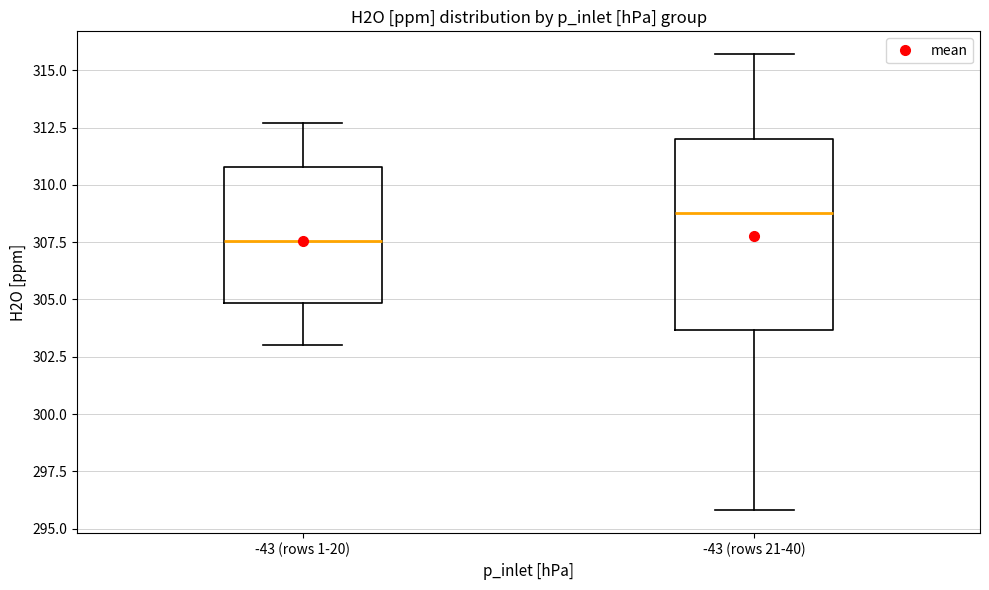

Reading left to right, transcribe this box plot: for each box, give where its median line is, the range the box spans, and where its two whiskers end, as read against the y-axis. The values are not printed on the chart, so give them approximately, as read against the axis.

-43 (rows 1-20): median 307.5, box 305.0 to 311.0, whiskers 303.0 to 312.5
-43 (rows 21-40): median 309.0, box 303.5 to 312.0, whiskers 296.0 to 315.5